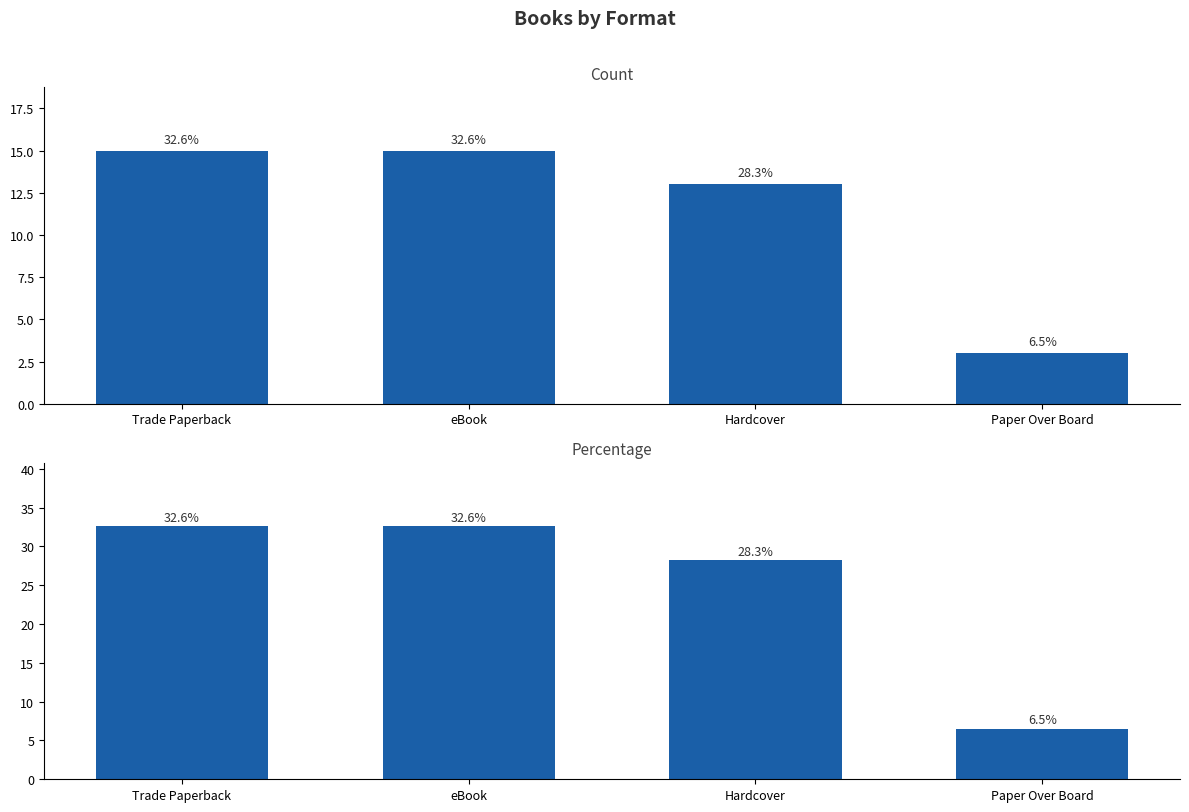

Rank the series by their maximum value, from lowest to highest.

Count, Percentage